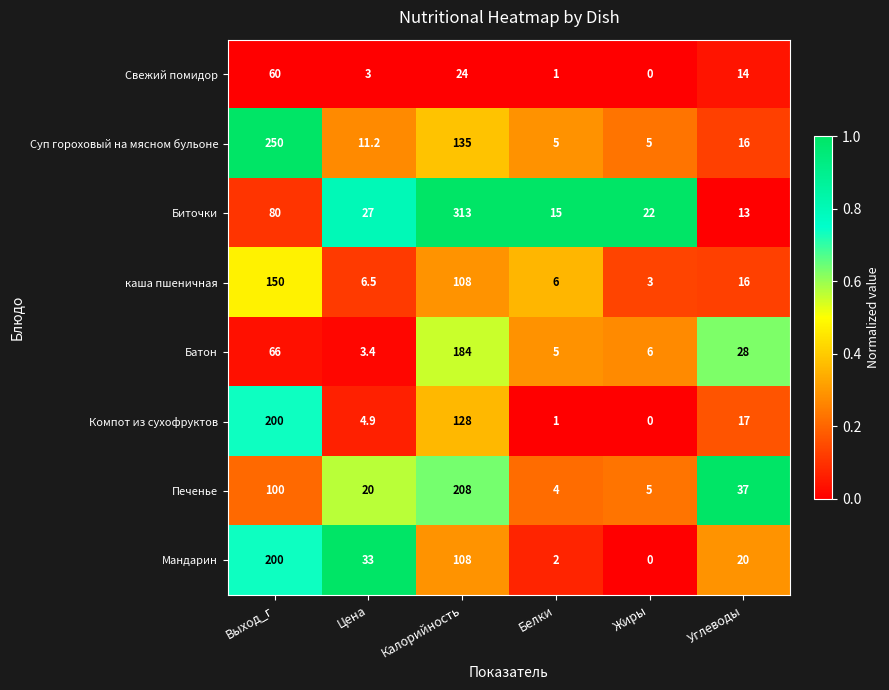

At which label does Печенье reach its minimum?

Белки